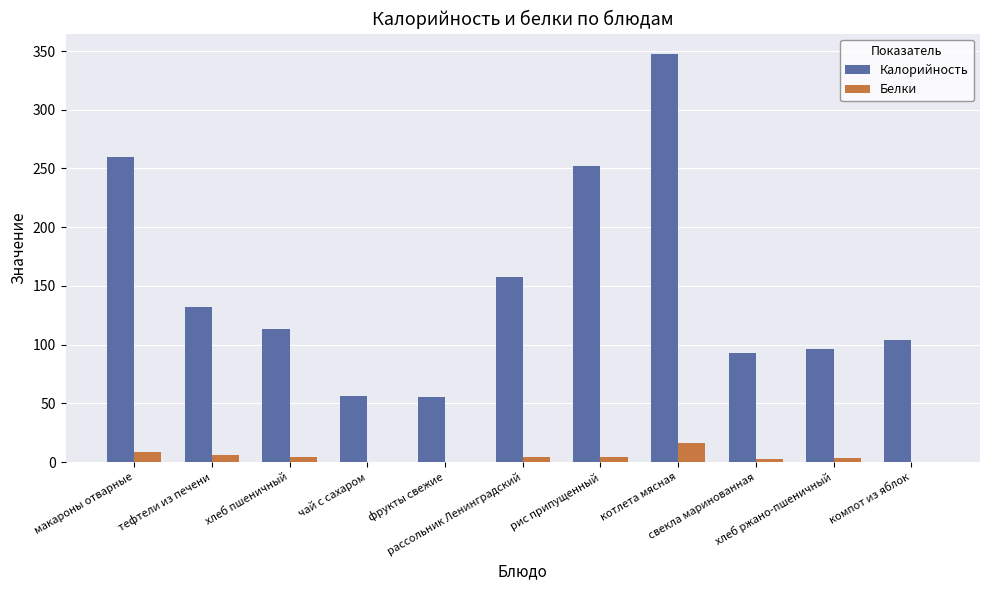

Which category has the highest value across all series?

котлета мясная